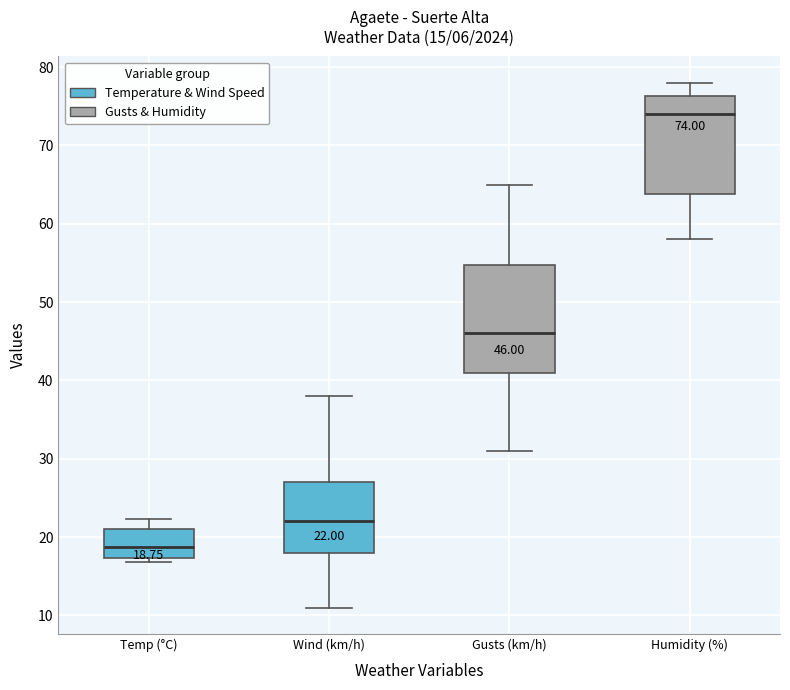

Comparing the boxes themselves (not the whiskers), which one is the tallest?

Gusts (km/h)